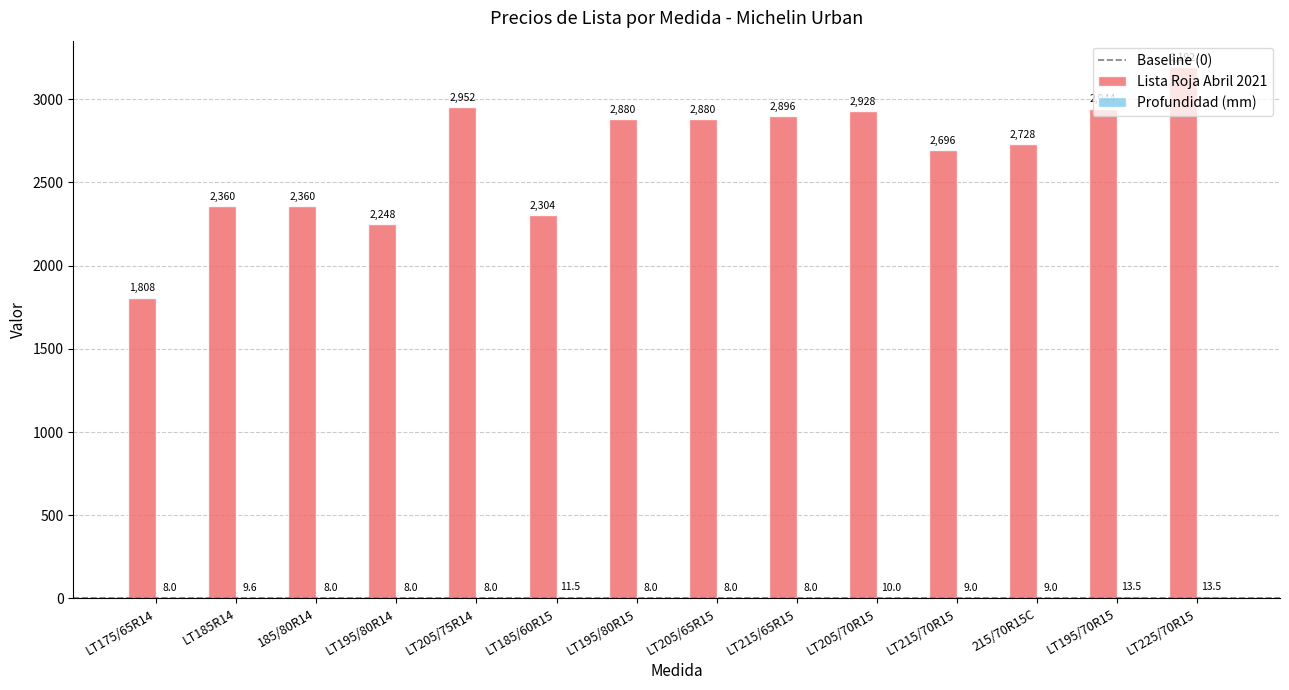

Which series has the largest total across all categories?

Lista Roja Abril 2021